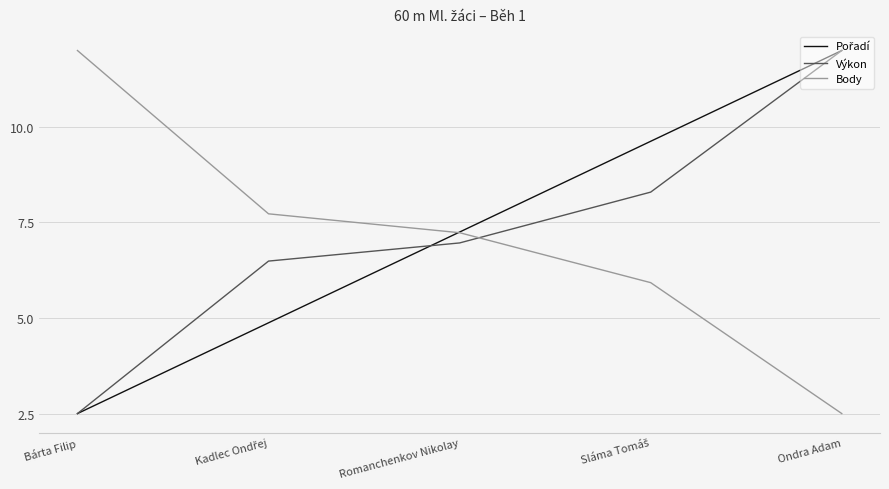

What is the minimum value shown in the chart?

2.5